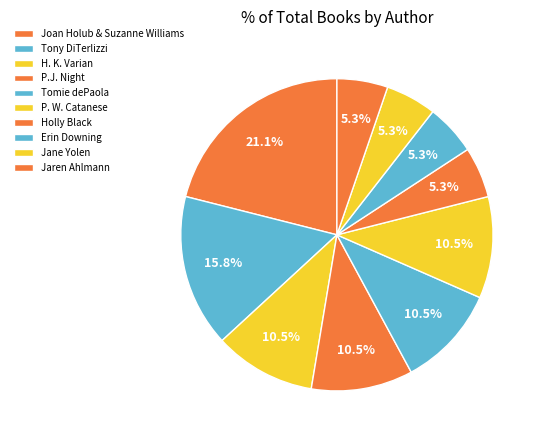

Is there a majority slice in this chart?

No